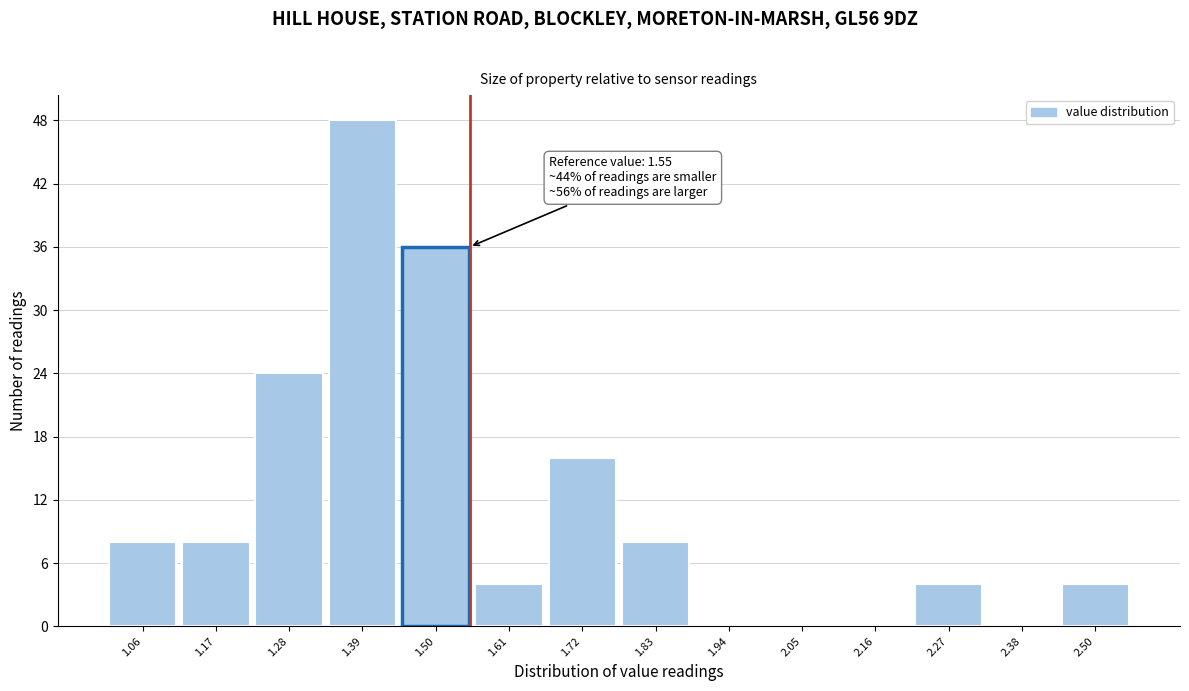

Which range on the x-axis has the tallest bar?

1.34 to 1.44